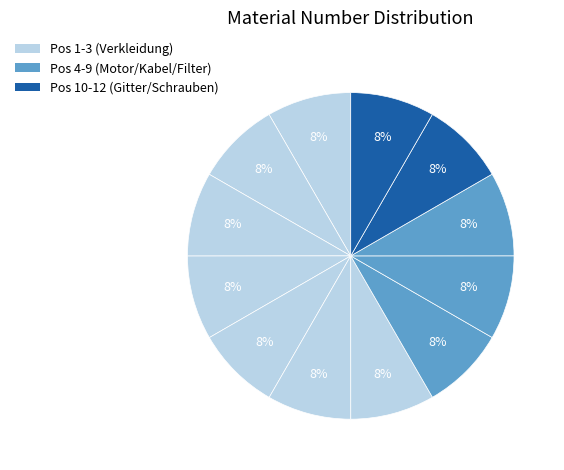

Does any single category account for the majority?

No